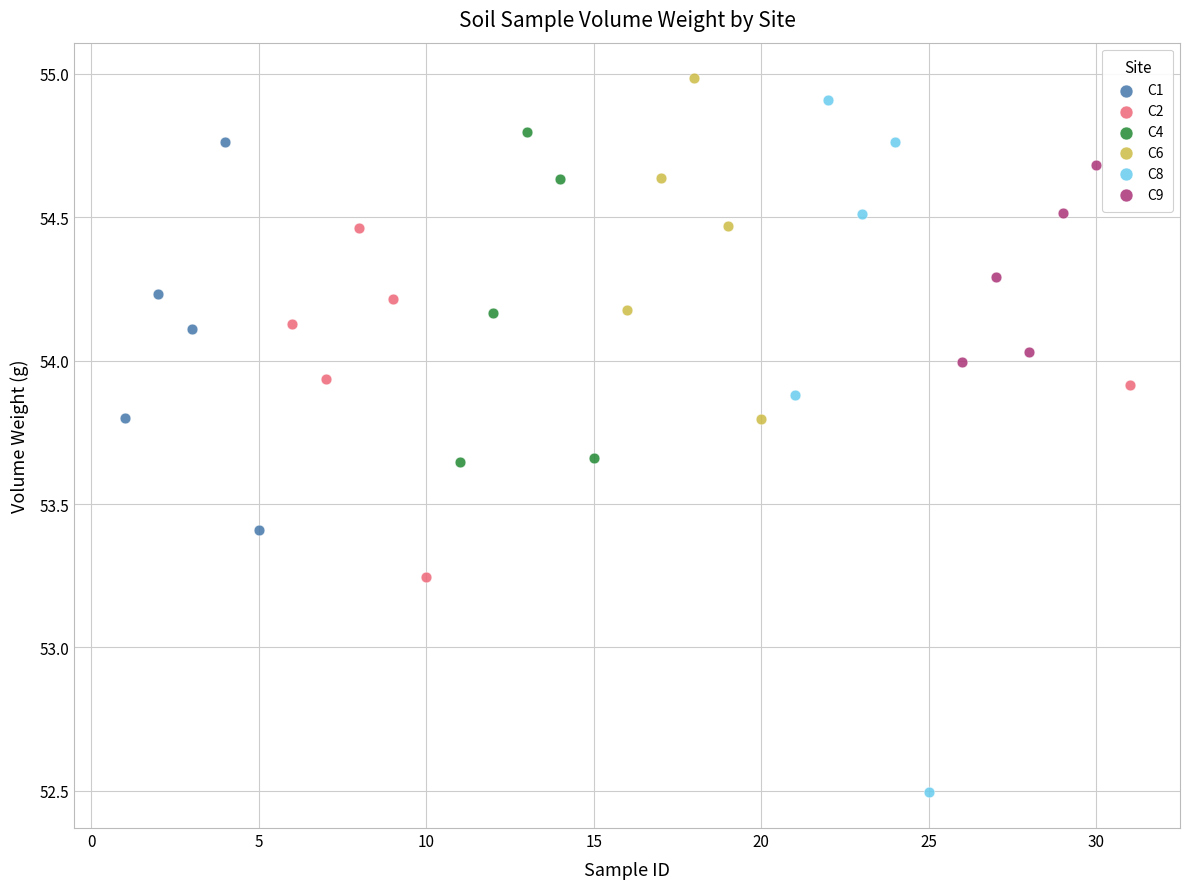

Which series reaches the minimum Y coordinate?

C8